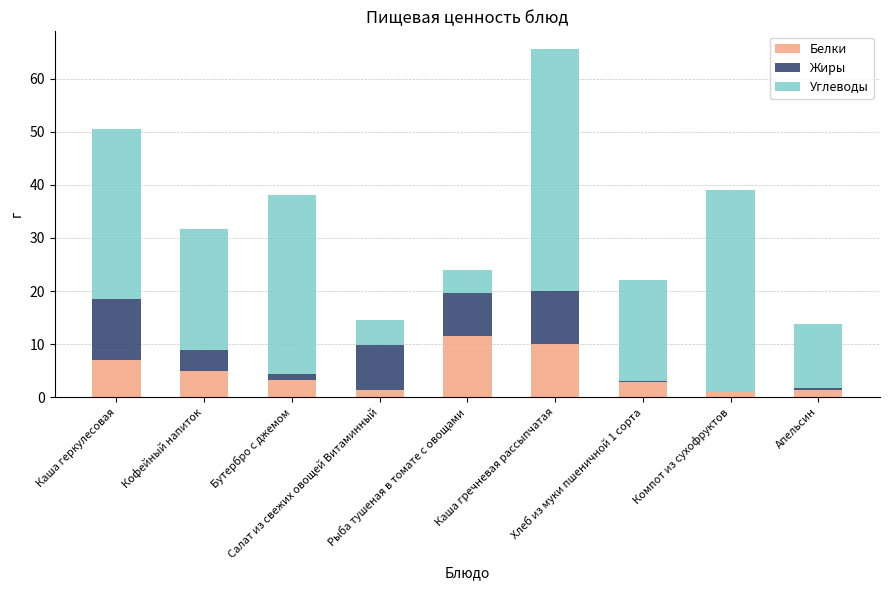

Are the bars horizontal?

No